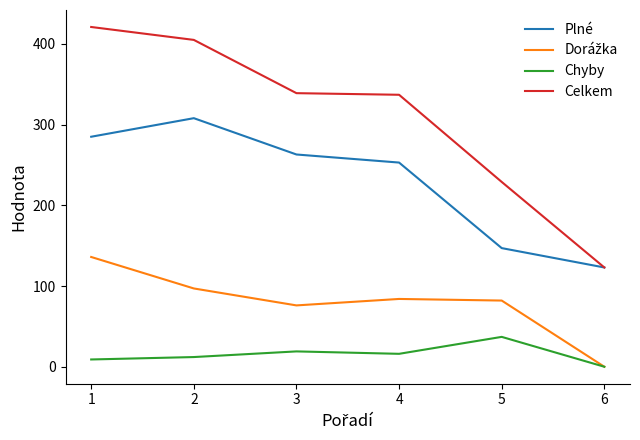

What is the difference between the maximum and second lowest values in the Celkem series?

192